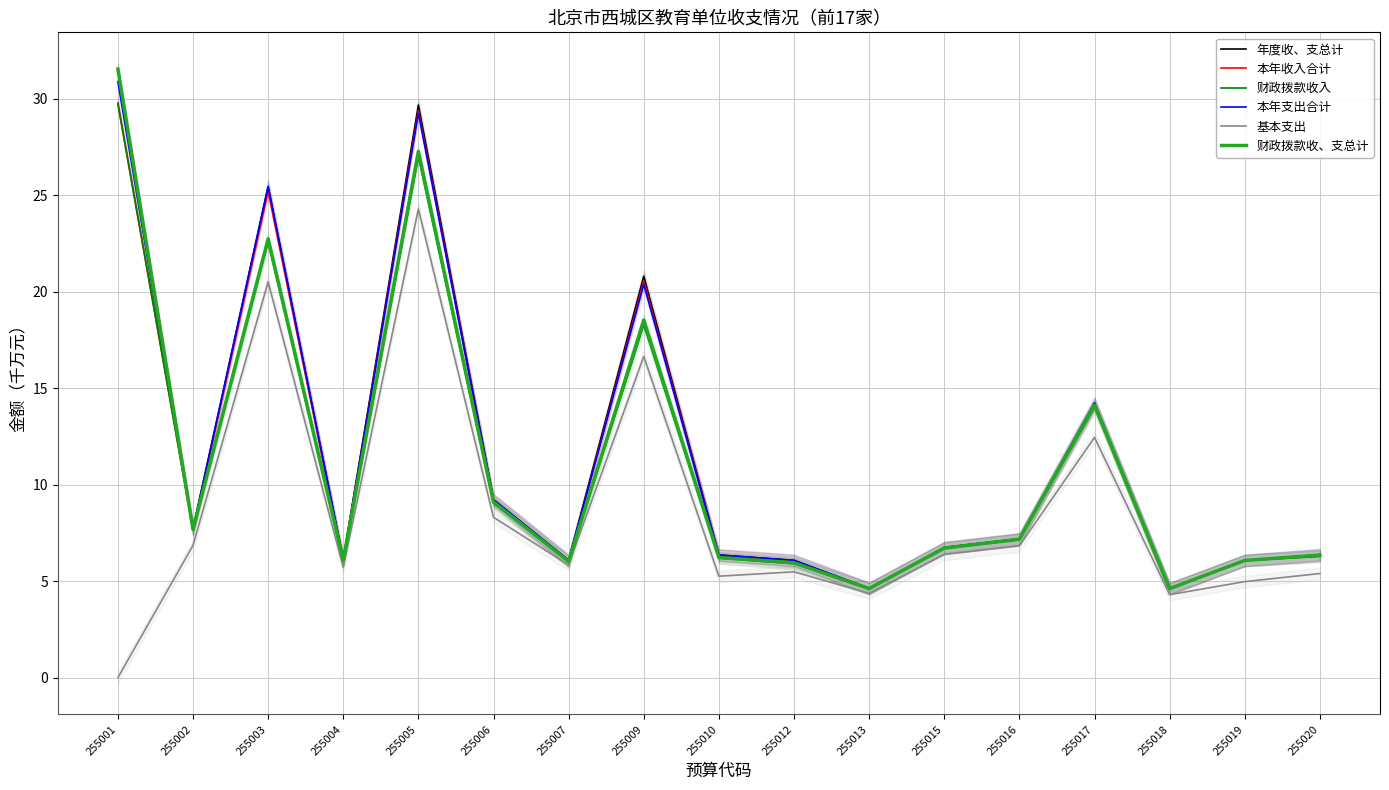

How many positive values does the 基本支出 series have?

16